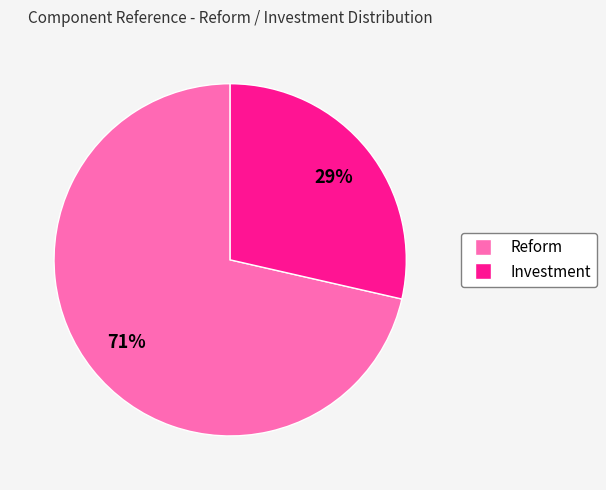

Between Reform and Investment, which is larger?

Reform